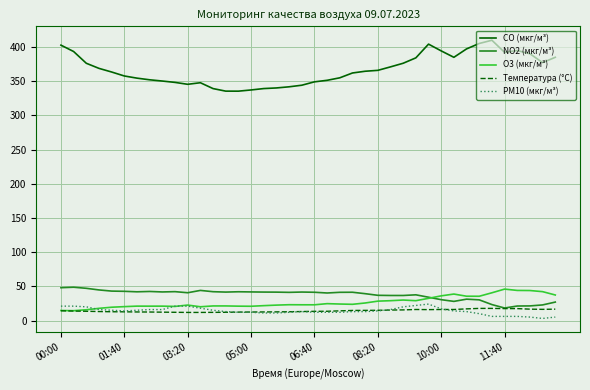

What is the maximum value shown in the chart?

409.8